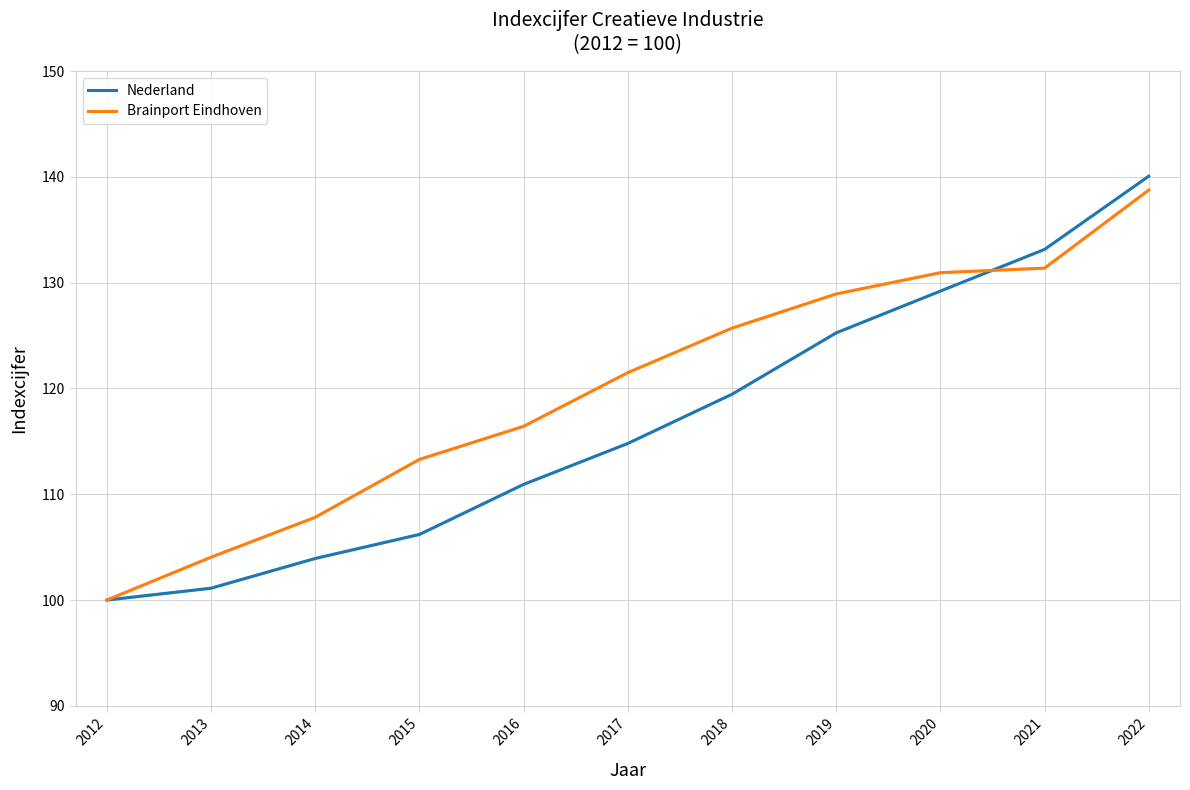

What are all the series names shown in the legend?

Nederland, Brainport Eindhoven